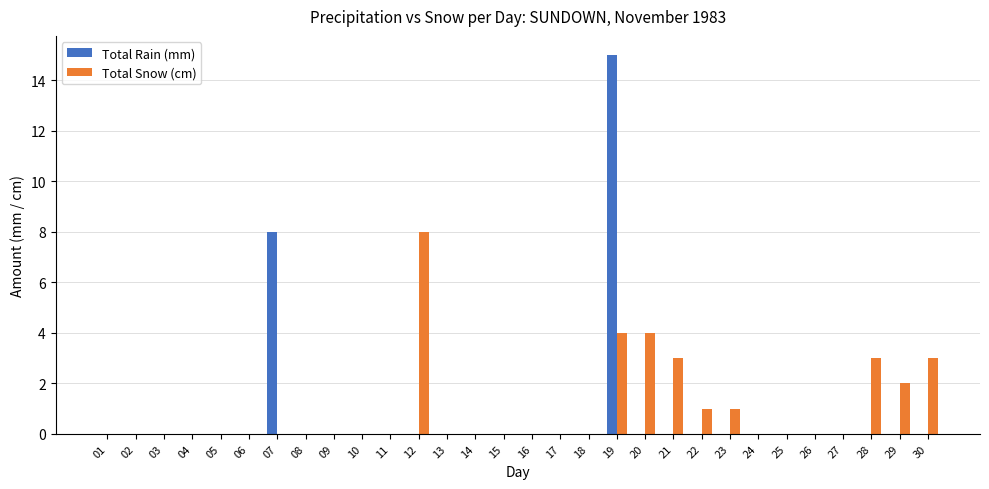

Which series has the largest total across all categories?

Total Snow (cm)